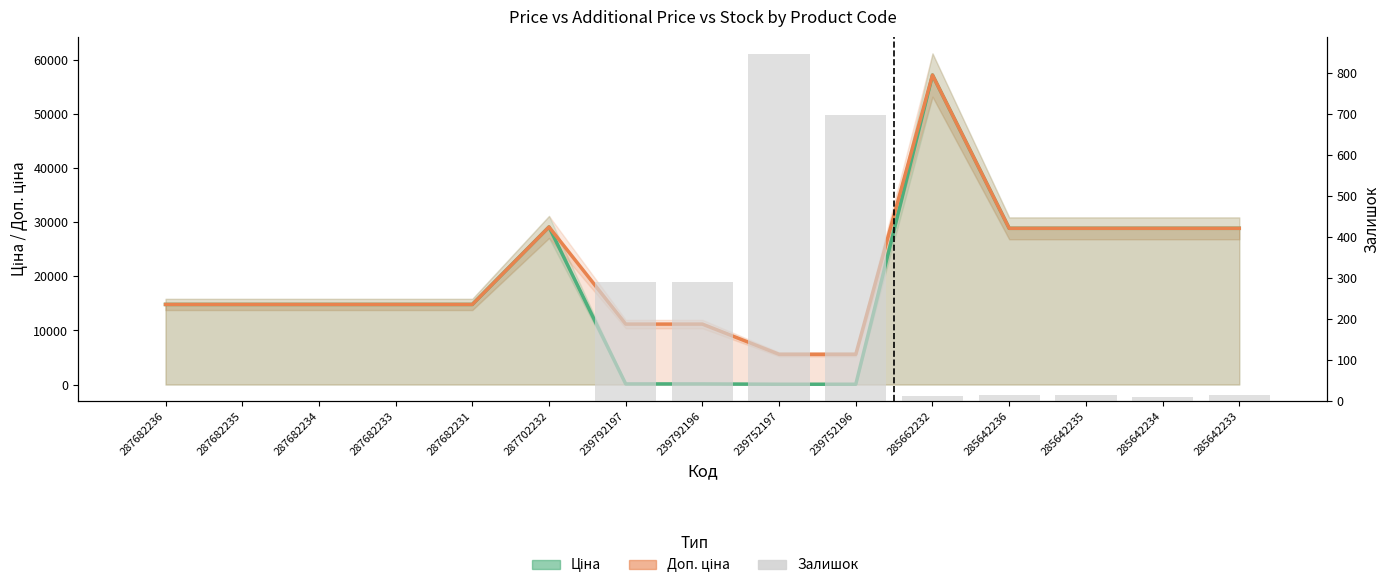

Between 287682234 and 287682231, which series saw the biggest shift?

Ціна